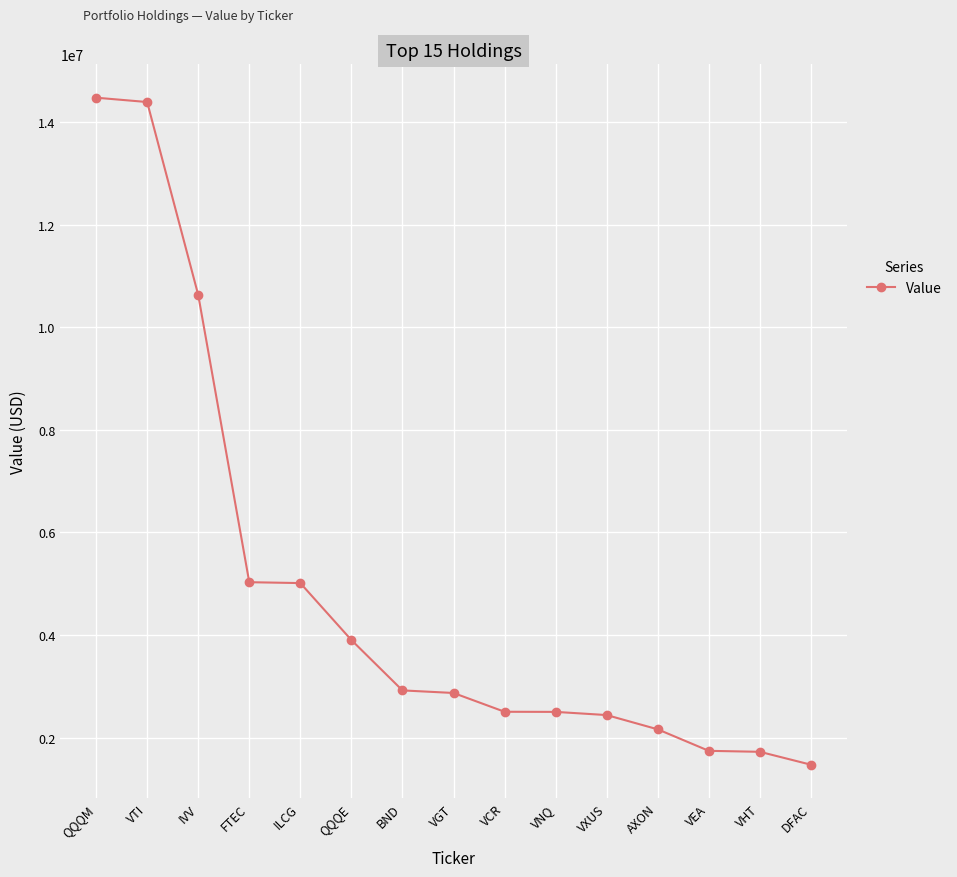

What is the smallest value displayed?

1470710